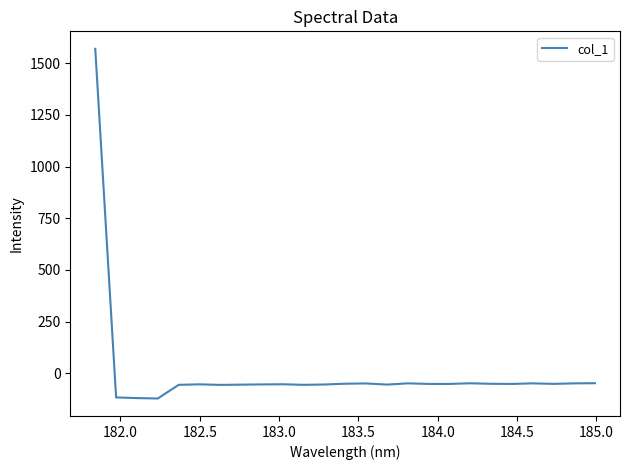

What is the maximum value shown in the chart?

1569.2